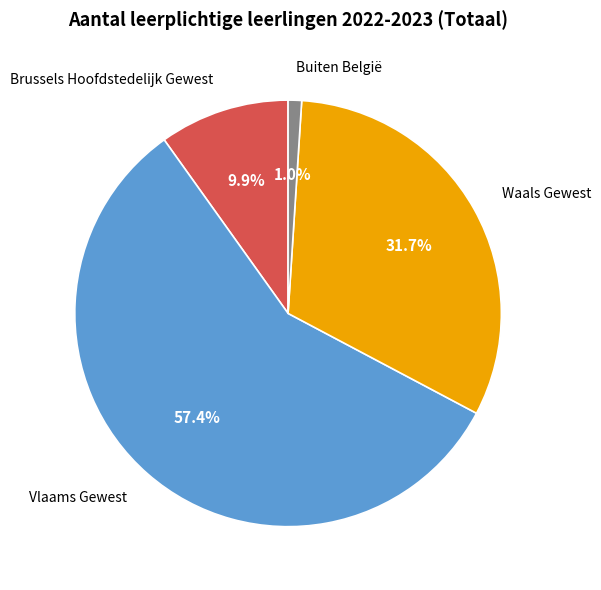

Count the number of slices in the pie.

4